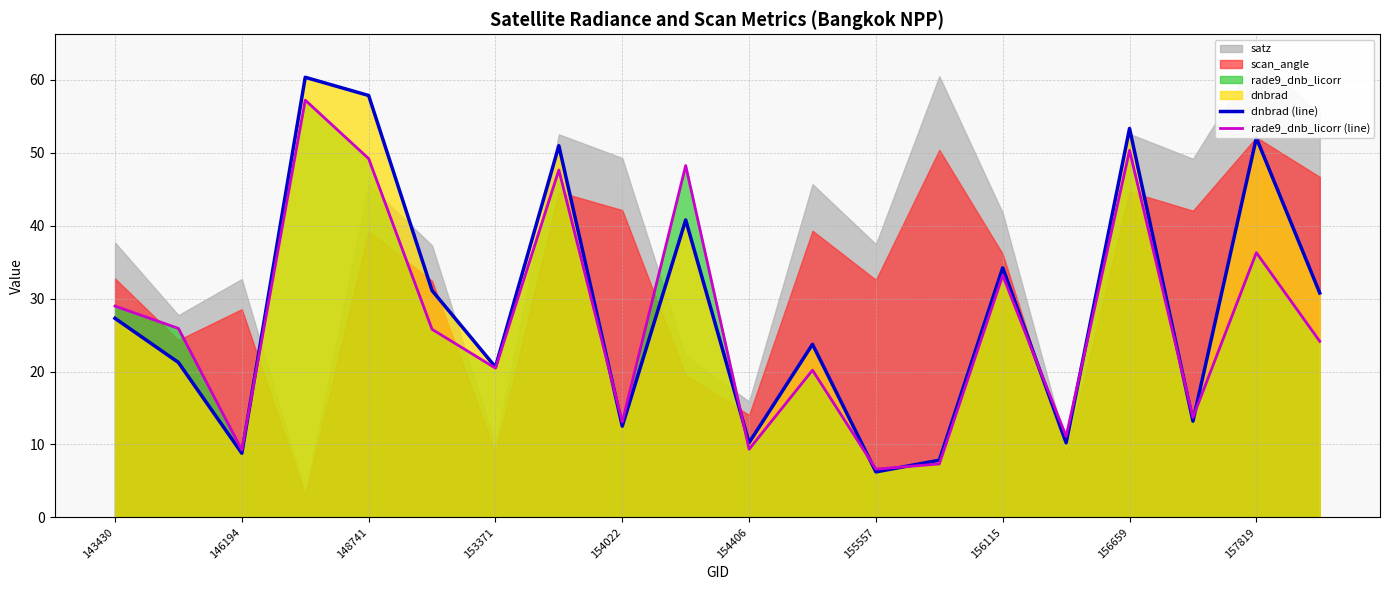

At which label is rade9_dnb_licorr (line) closest to 31?

143430